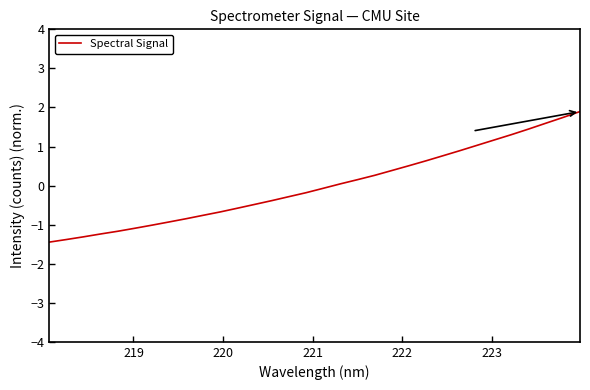

What is the minimum value shown in the chart?

-1.4